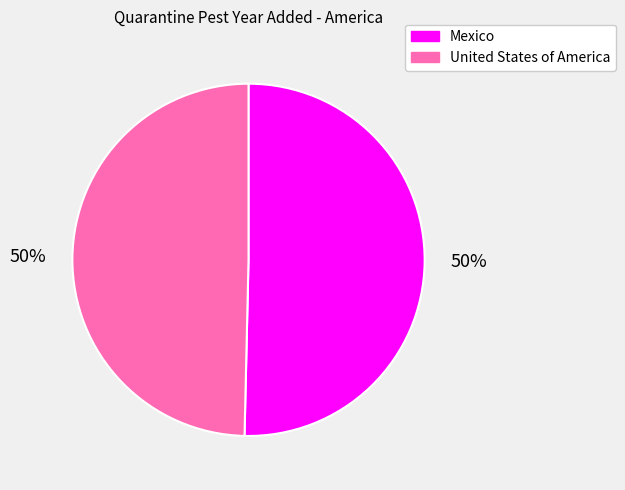

What percentage is the United States of America slice, to the nearest percent?

50%